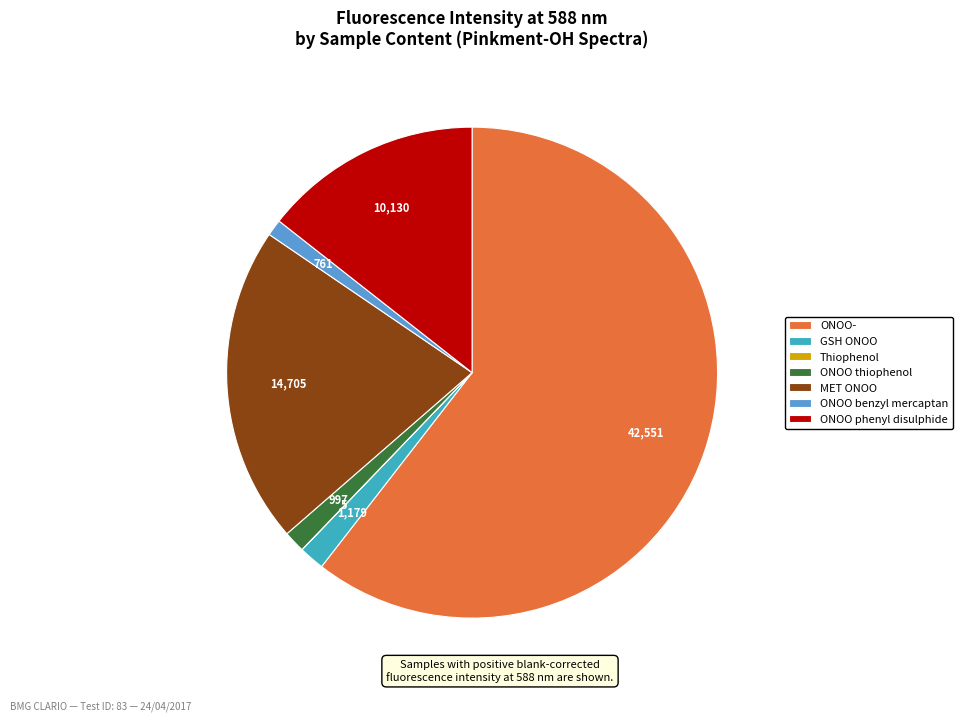

Do ONOO phenyl disulphide and GSH ONOO together represent more than half of the pie?

No